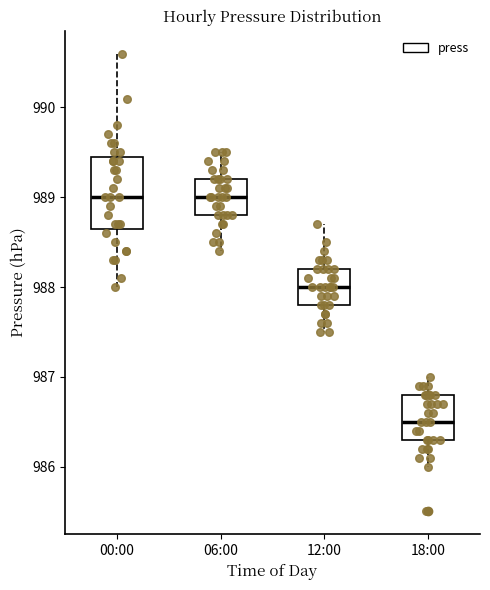

Reading left to right, read every box against the y-axis: the position of its median line, the range the box covers, and the ends of its whiskers. The values are not printed on the chart, so give them approximately, as read against the axis.

00:00: median 989.0, box 988.7 to 989.5, whiskers 988.0 to 990.6
06:00: median 989.0, box 988.8 to 989.2, whiskers 988.4 to 989.5
12:00: median 988.0, box 987.8 to 988.2, whiskers 987.5 to 988.7
18:00: median 986.5, box 986.3 to 986.8, whiskers 986.0 to 987.0